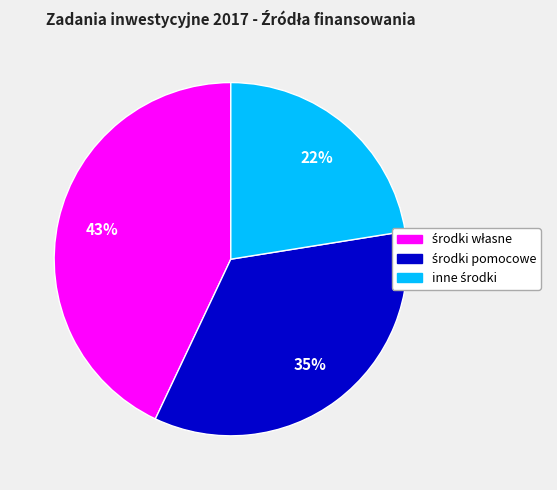

To the nearest percent, what is the difference between the largest and smallest slice percentages?

21%